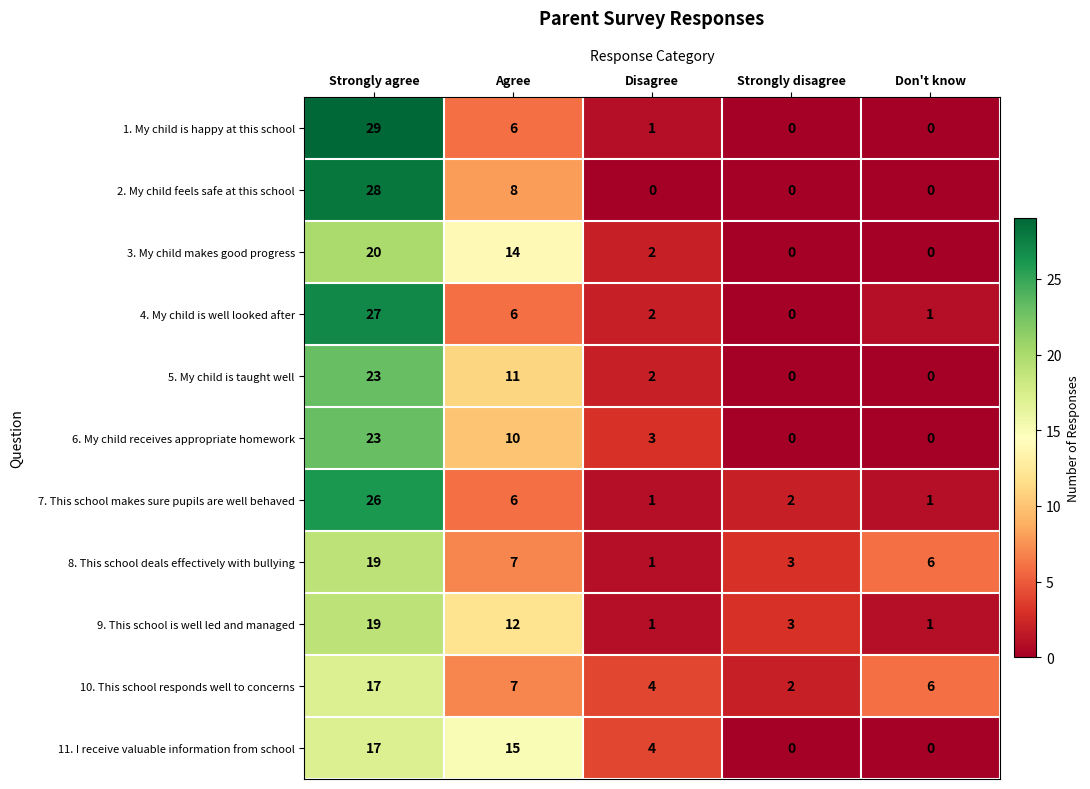

Which category has the highest value across all series?

Strongly agree